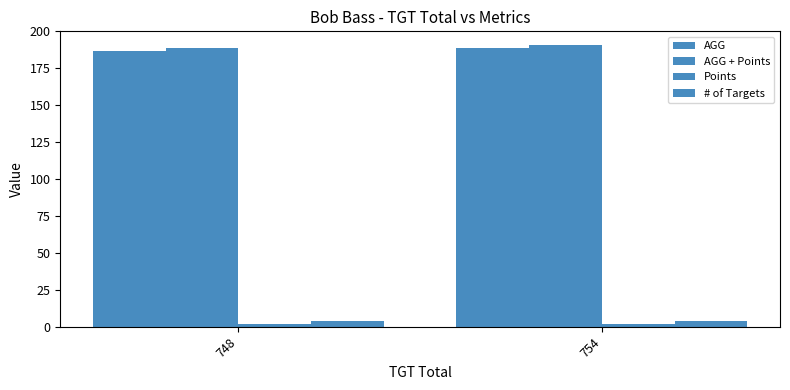

Which series has the widest spread of values?

AGG